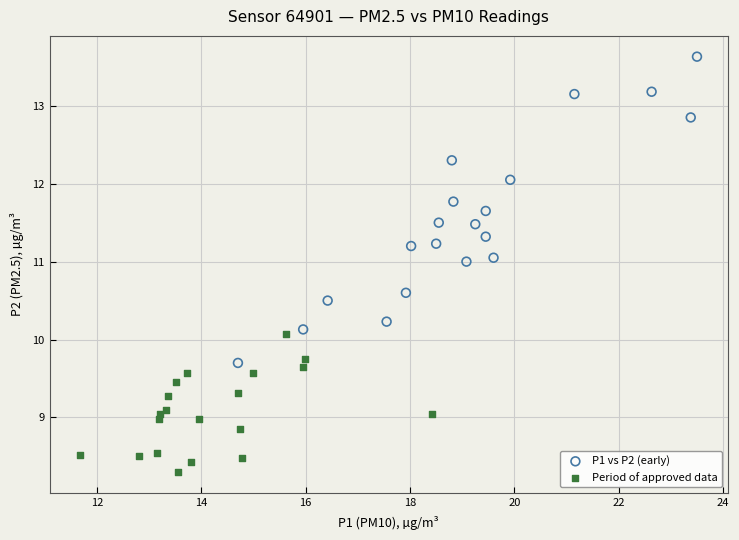

Which series has the largest Y range (max minus min)?

P1 vs P2 (early)